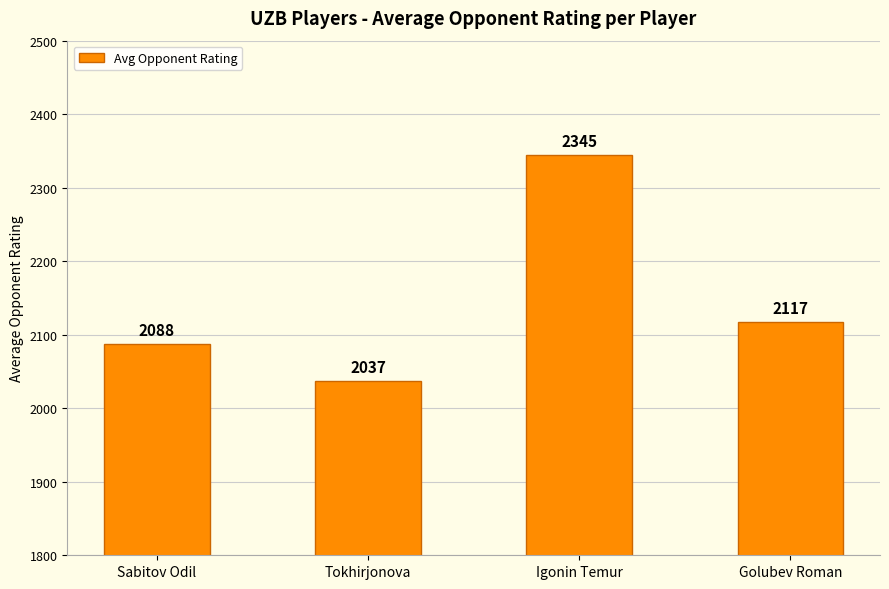

List the labels in order of value, smallest first.

Tokhirjonova, Sabitov Odil, Golubev Roman, Igonin Temur